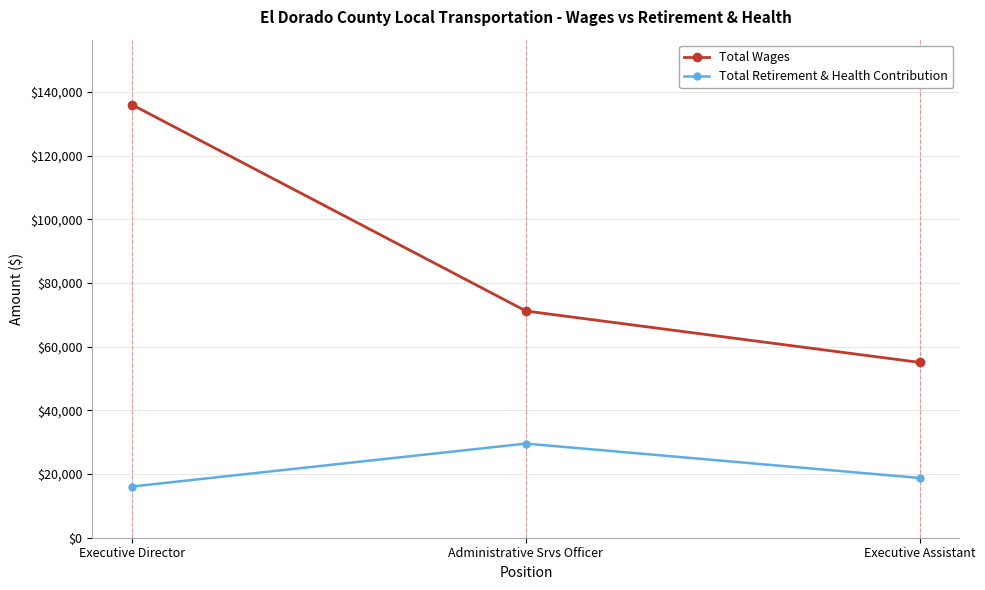

What is the difference between the maximum and minimum values in the Total Retirement & Health Contribution series?

13495